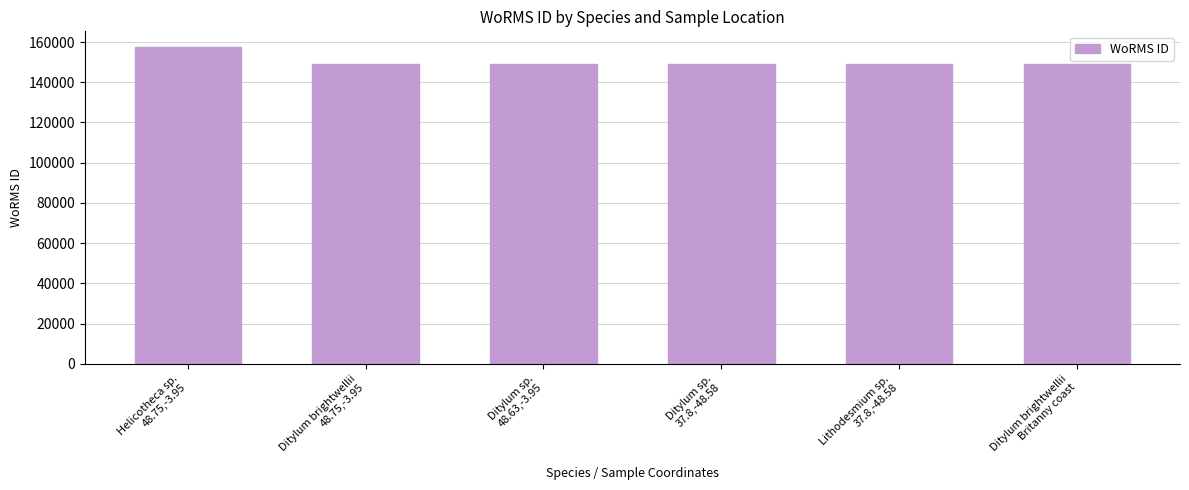

What is the difference between the maximum and minimum values?

8416